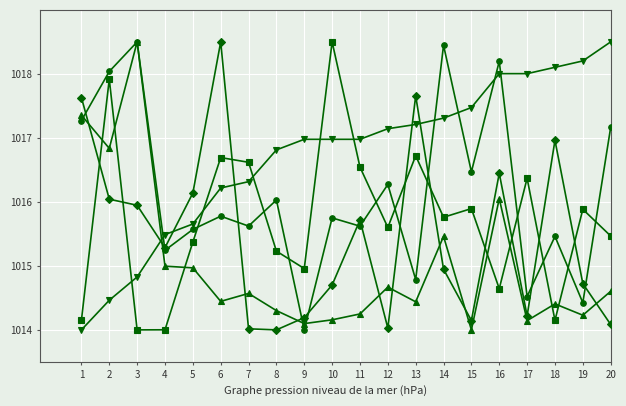

What is the maximum value shown in the chart?

1018.5